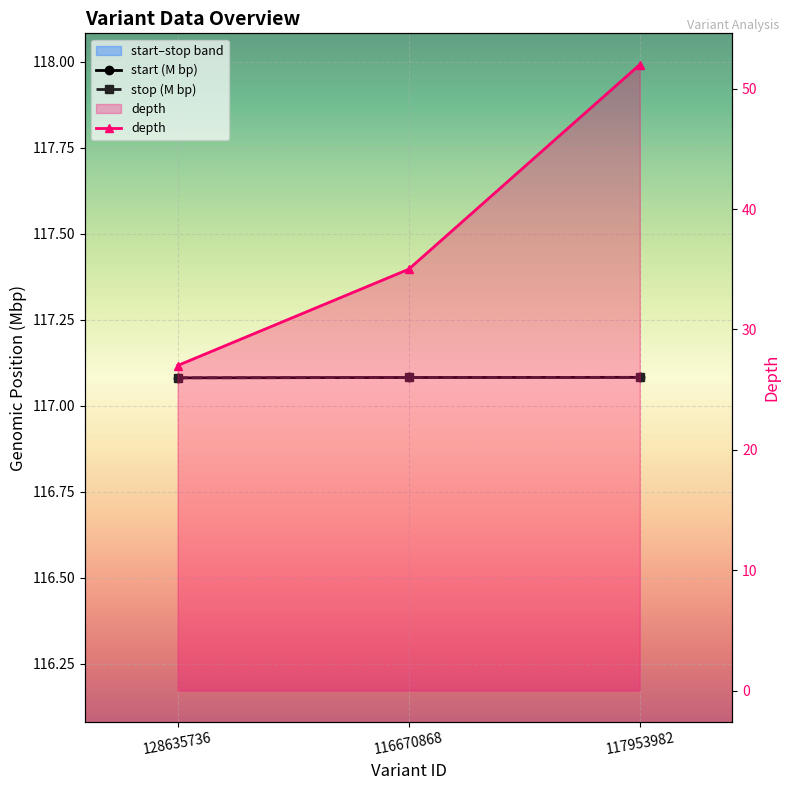

Is the value of stop (M bp) at 116670868 greater than the value of start (M bp) at 116670868?

Yes